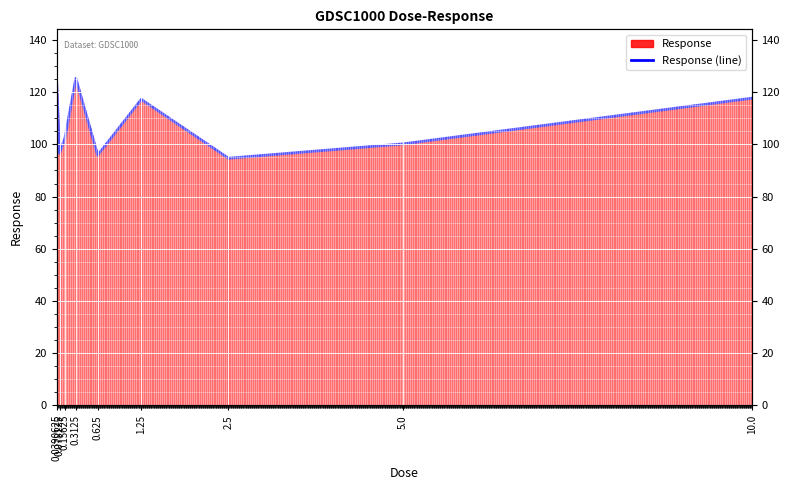

How many values are below 102?

4